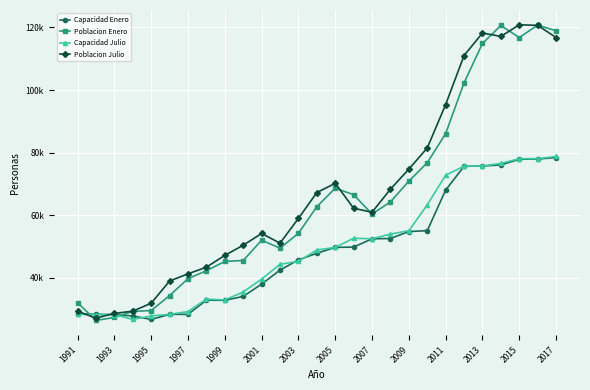

Does the chart have visible grid lines?

Yes